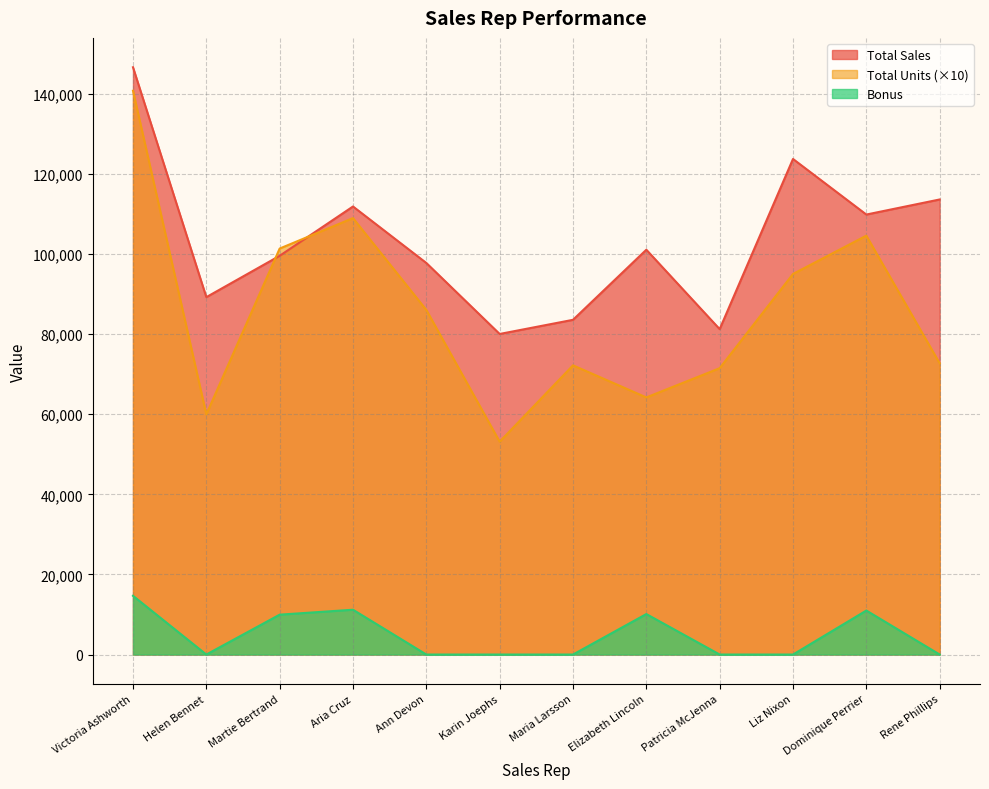

True or false: Total Sales has more than 2 interior local peaks.

True